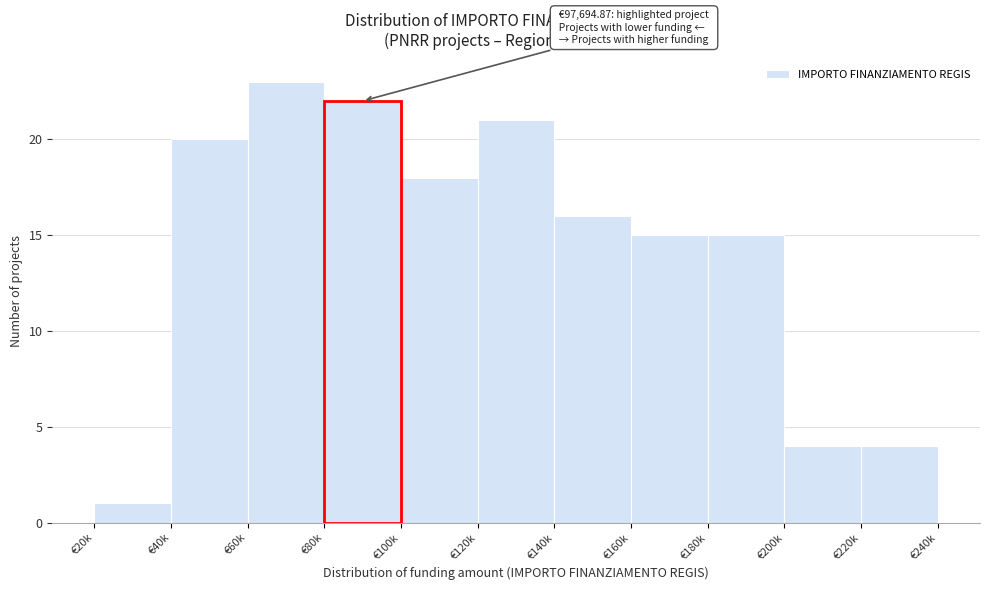

Reading right to left, transcribe all the data shown in this chart.

4	4	15	15	16	21	18	22	23	20	1